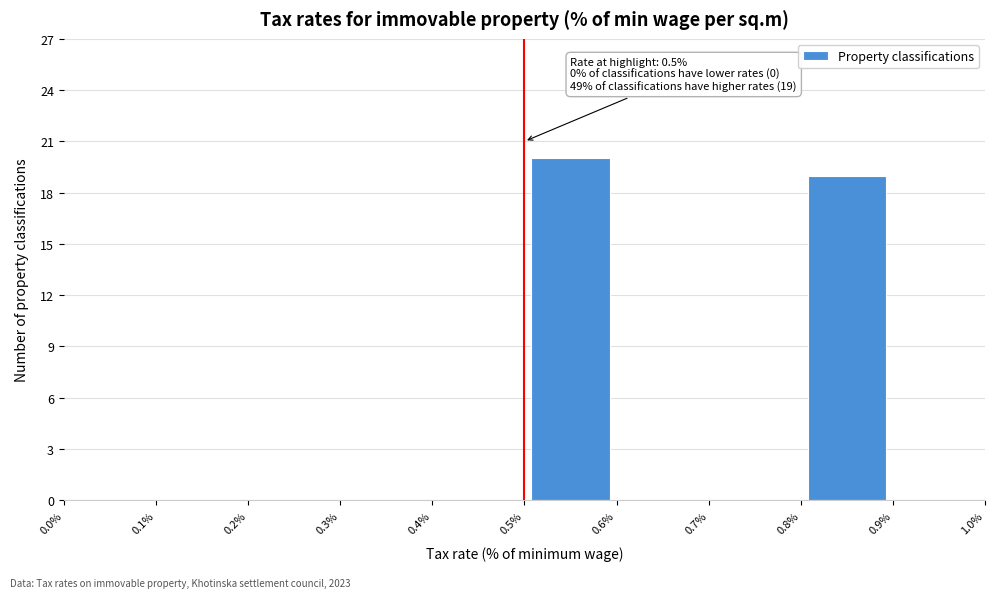

Over which range of the x-axis is the bar tallest?

0.5% to 0.6%